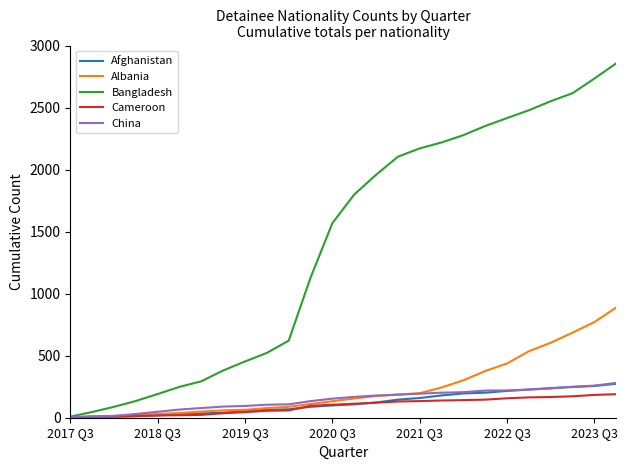

What is the average value of the Bangladesh series?

1394